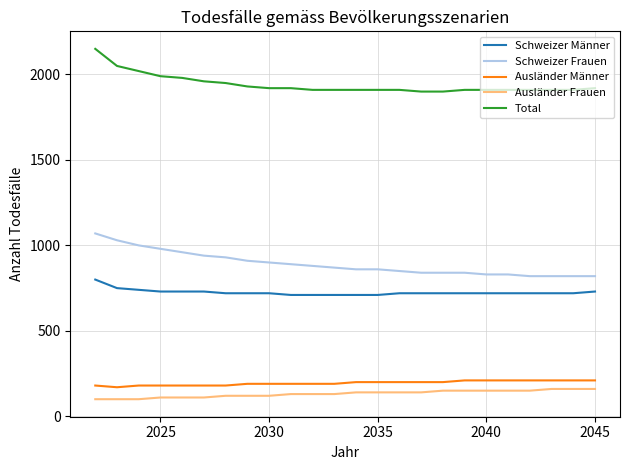

What is the difference between the maximum and minimum values in the Schweizer Frauen series?

250